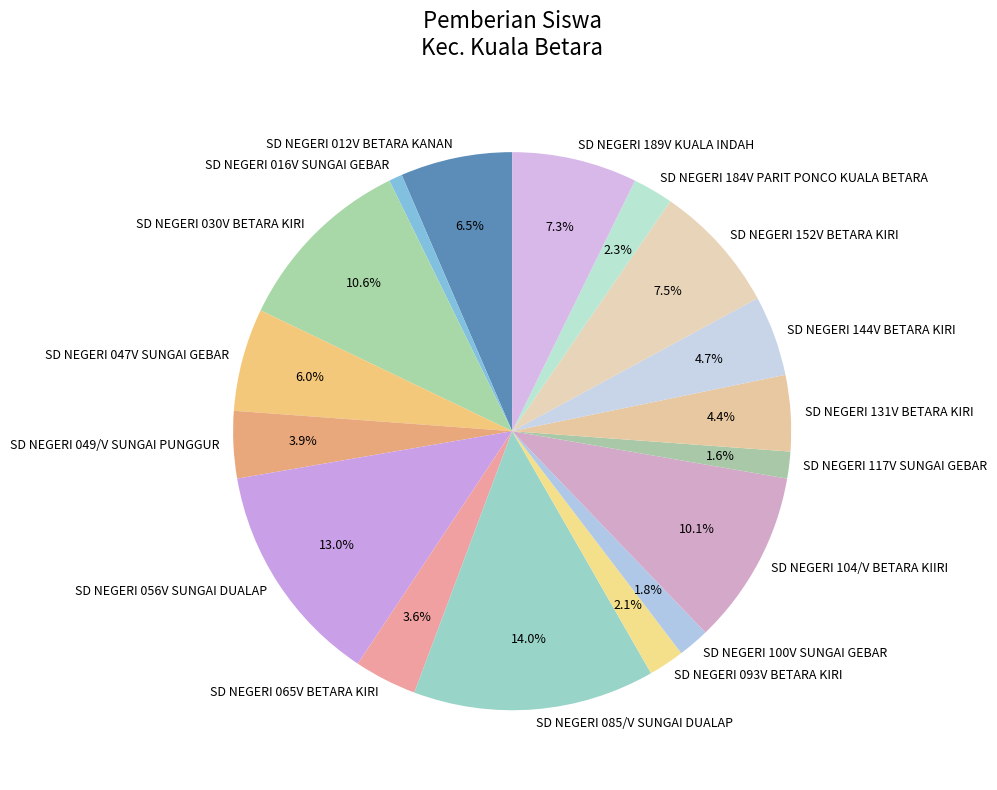

How much of the chart is everything except SD NEGERI 144V BETARA KIRI?

95.3%